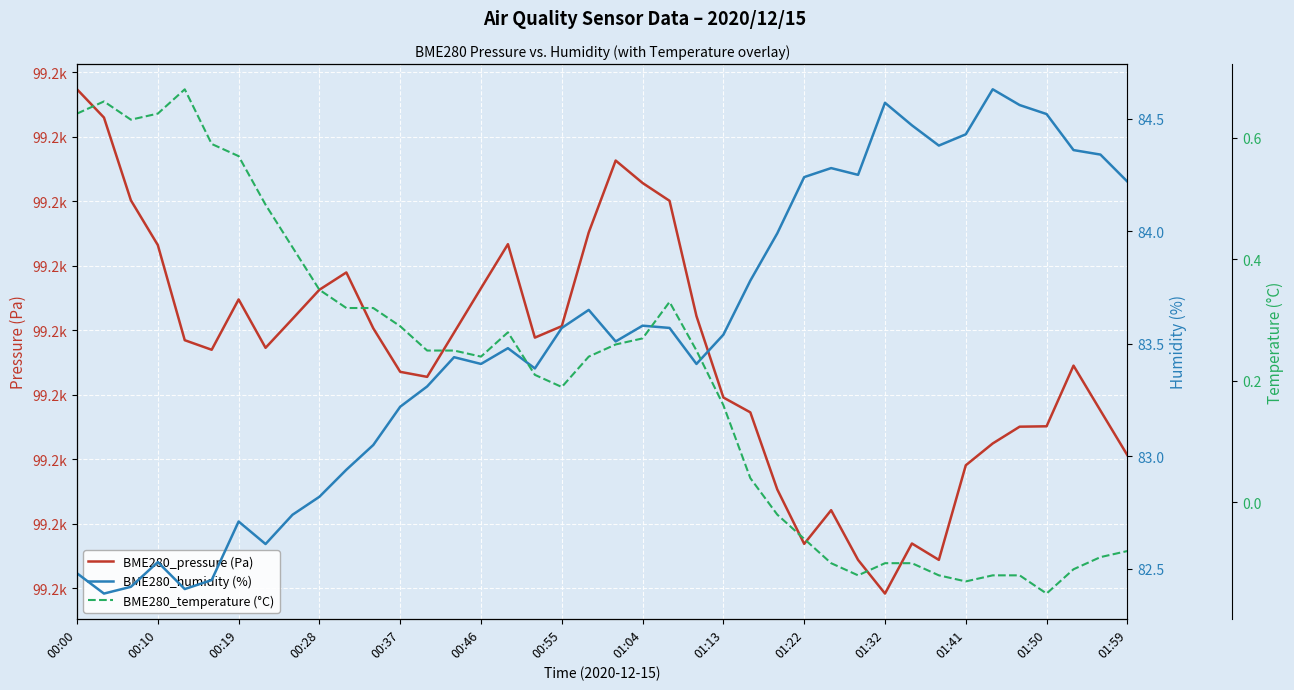

Rank the series by their maximum value, from highest to lowest.

BME280_pressure (Pa), BME280_humidity (%), BME280_temperature (°C)